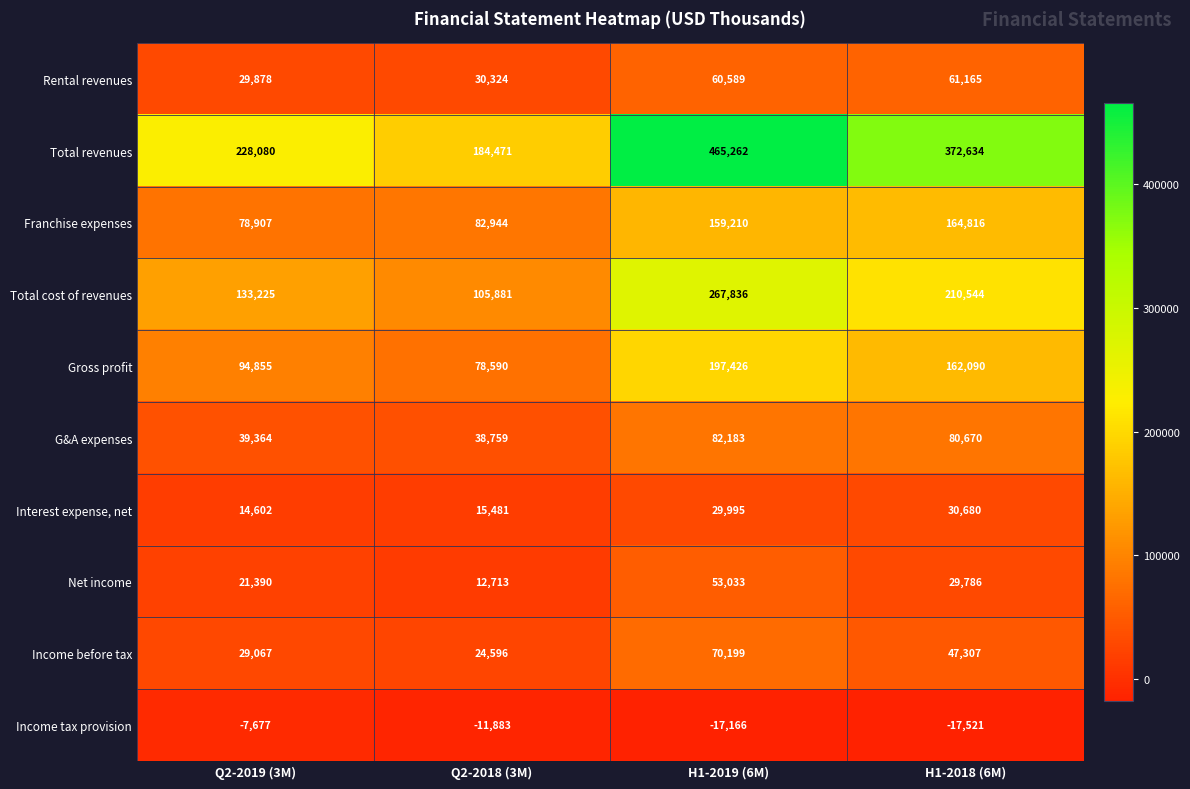

Rank the series by their maximum value, from highest to lowest.

Total revenues, Total cost of revenues, Gross profit, Franchise expenses, G&A expenses, Income before tax, Rental revenues, Net income, Interest expense, net, Income tax provision